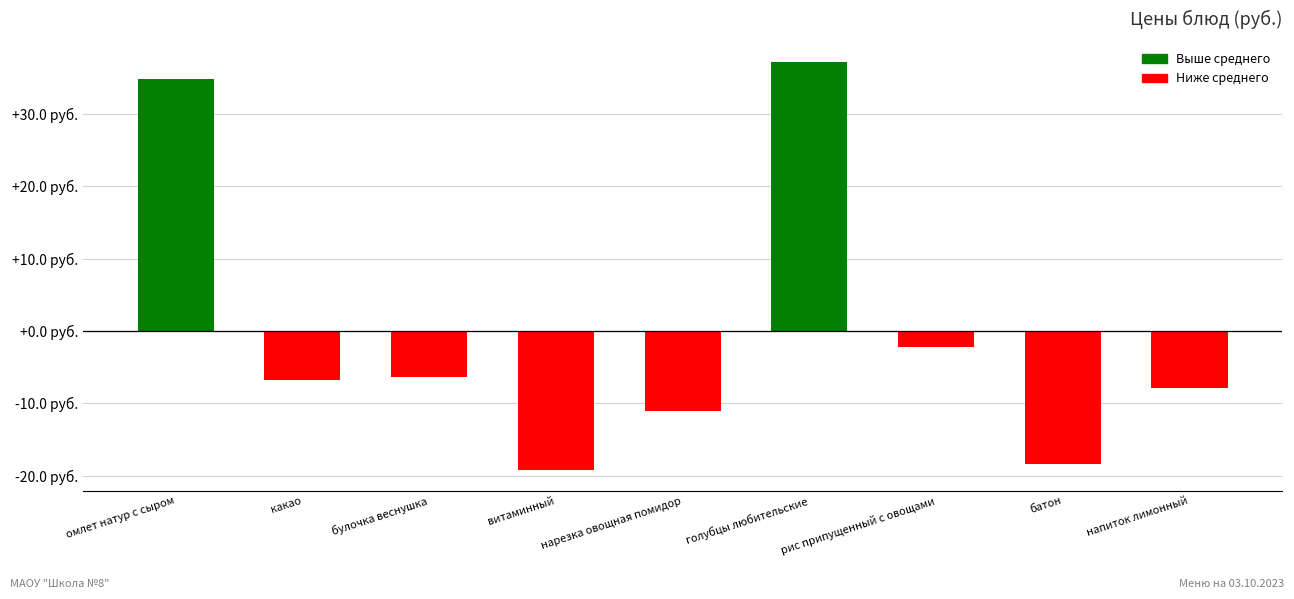

Does the chart contain any negative values?

Yes